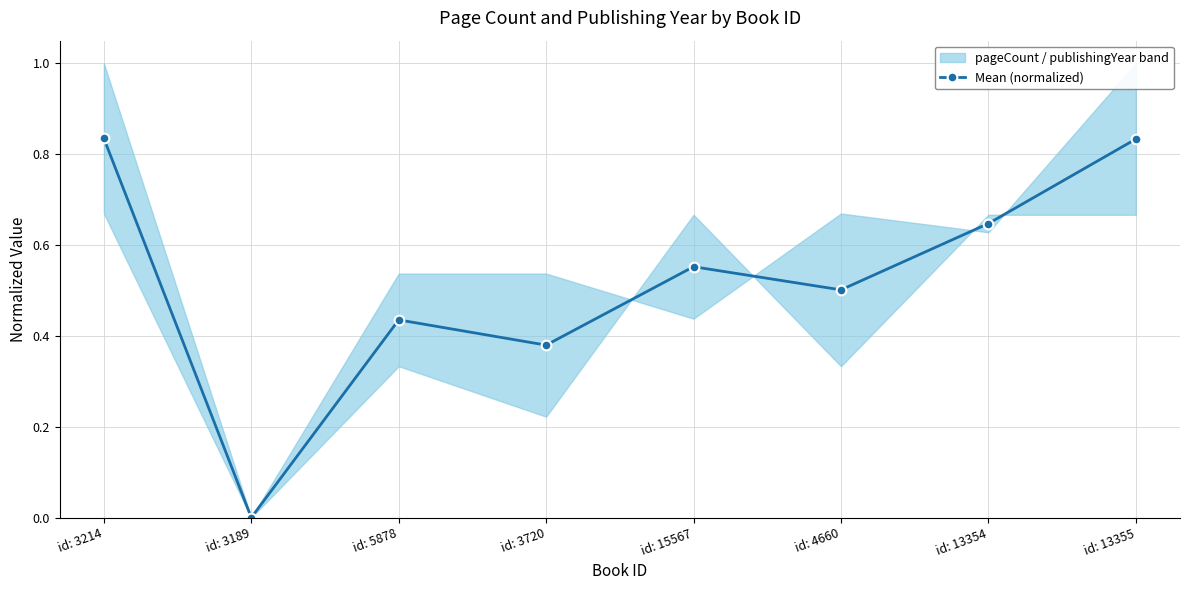

How many interior local valleys (lower than both neighbors) does the data have?

3